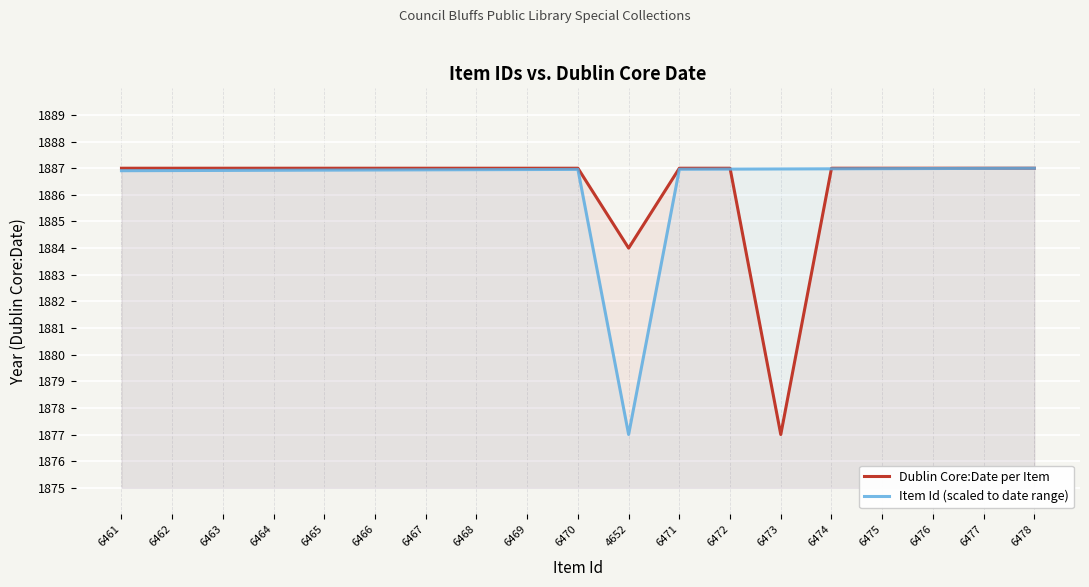

Which series has the largest total across all categories?

Item Id (scaled to date range)